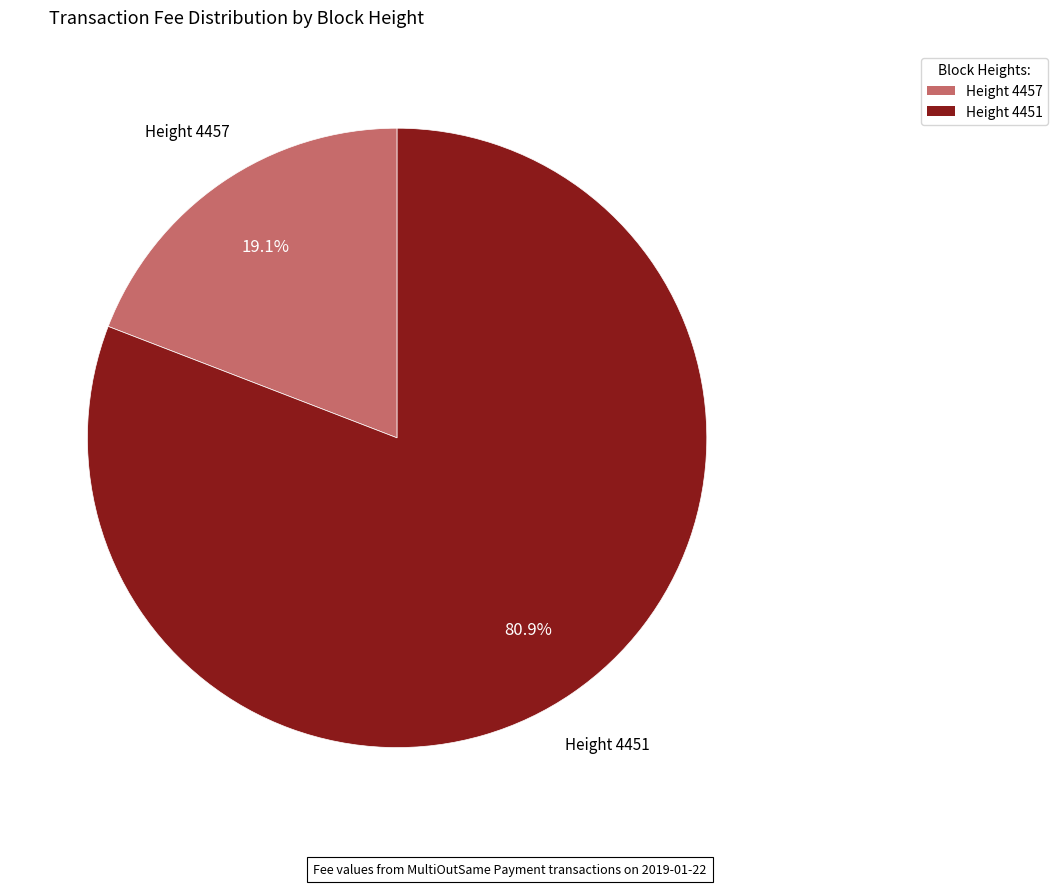

Is there a majority slice in this chart?

Yes